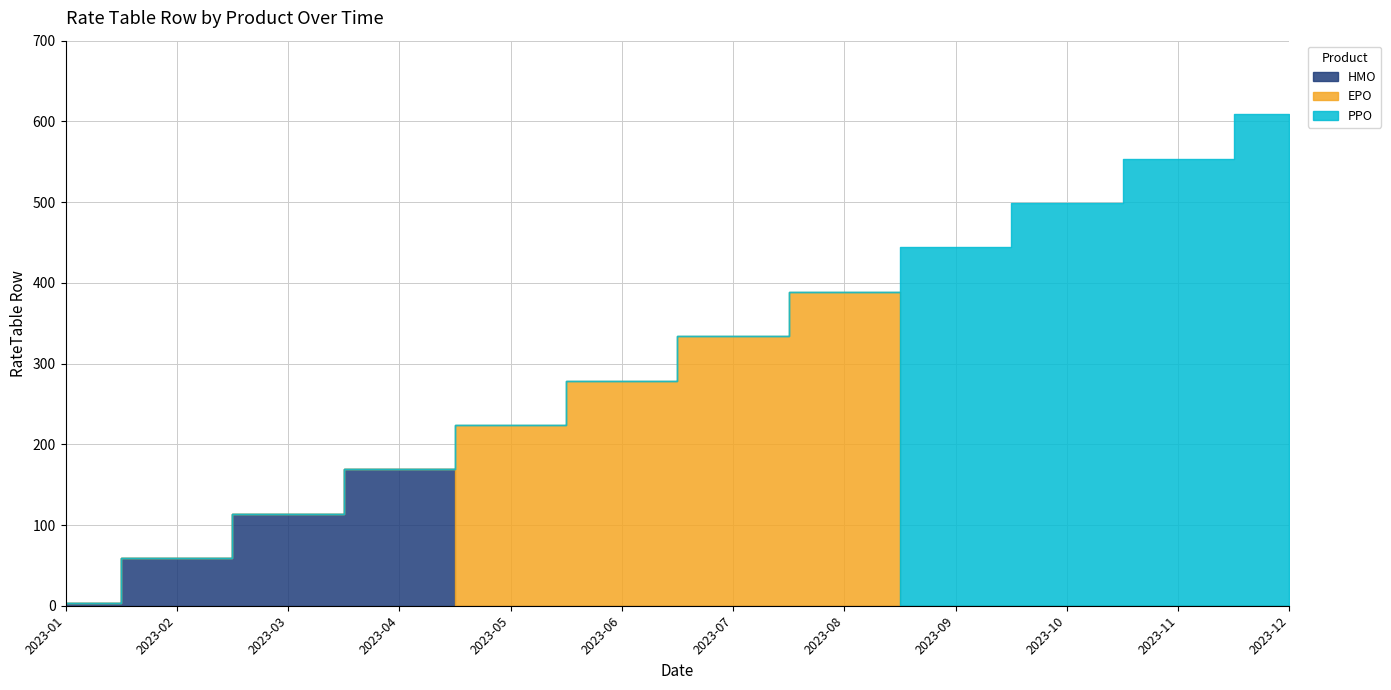

How many lines are shown in the chart?

3